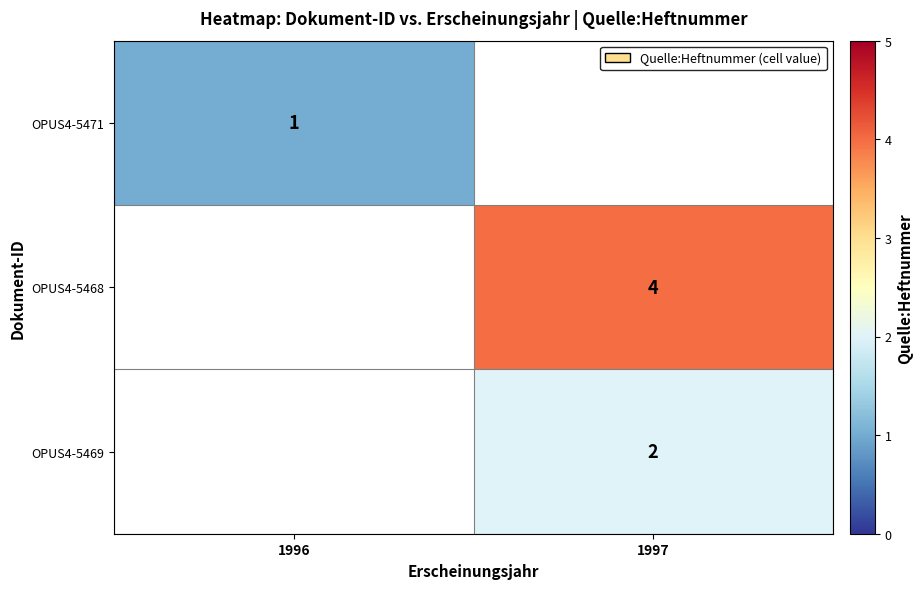

What is the greatest value displayed?

4.0